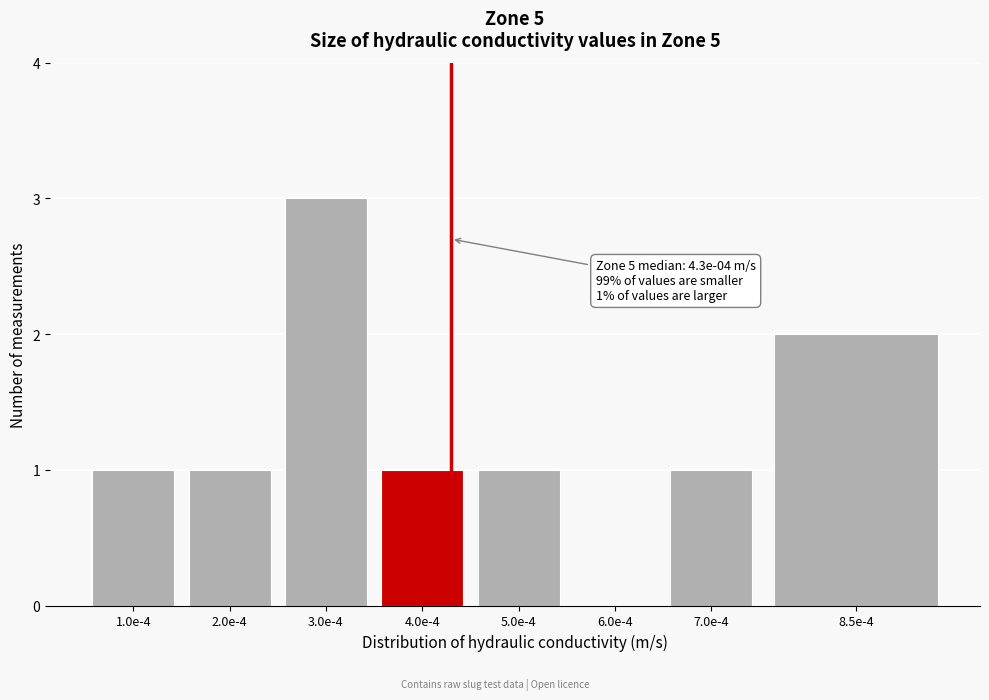

Reading left to right, extract all data points from this chart.

1.0e-4=1	2.0e-4=1	3.0e-4=3	4.0e-4=1	5.0e-4=1	6.0e-4=0	7.0e-4=1	8.5e-4=2